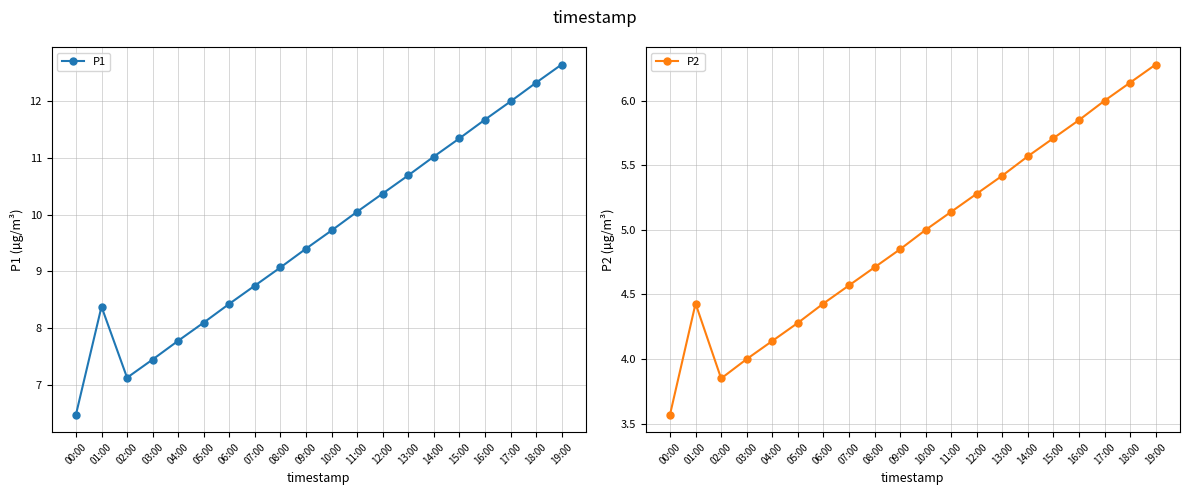

The value of P1 at 03:00 is 3.8. True or false?

False